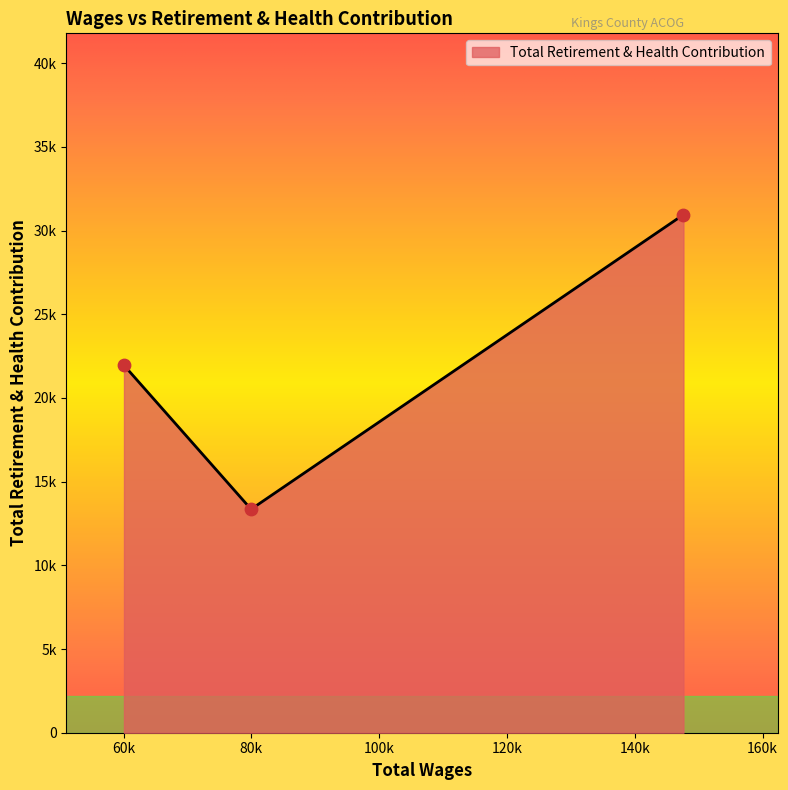

Does the chart have visible grid lines?

No